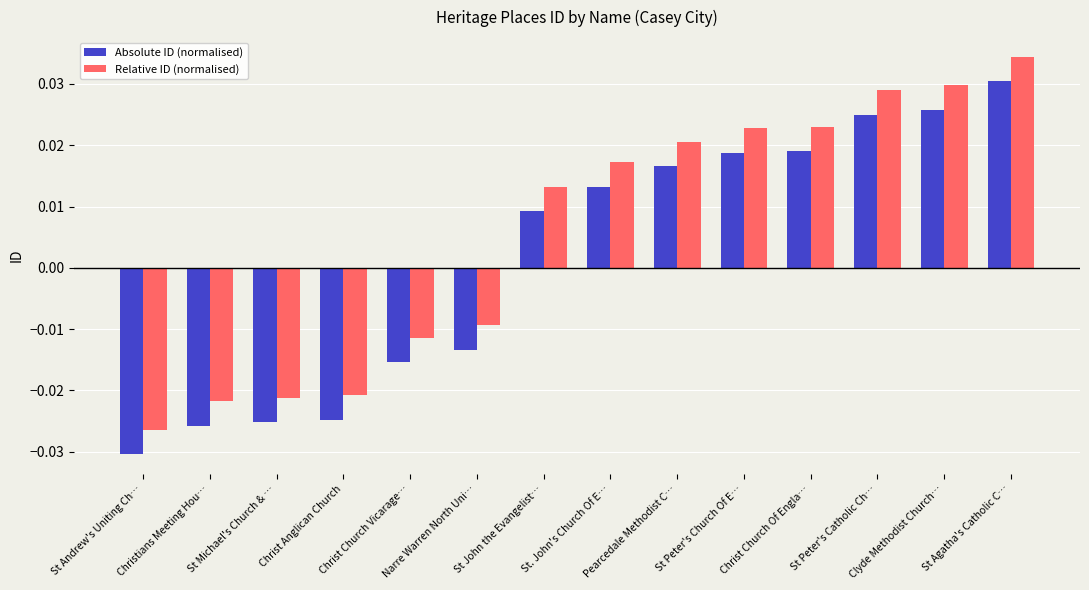

Which series has the largest total across all categories?

Relative ID (normalised)